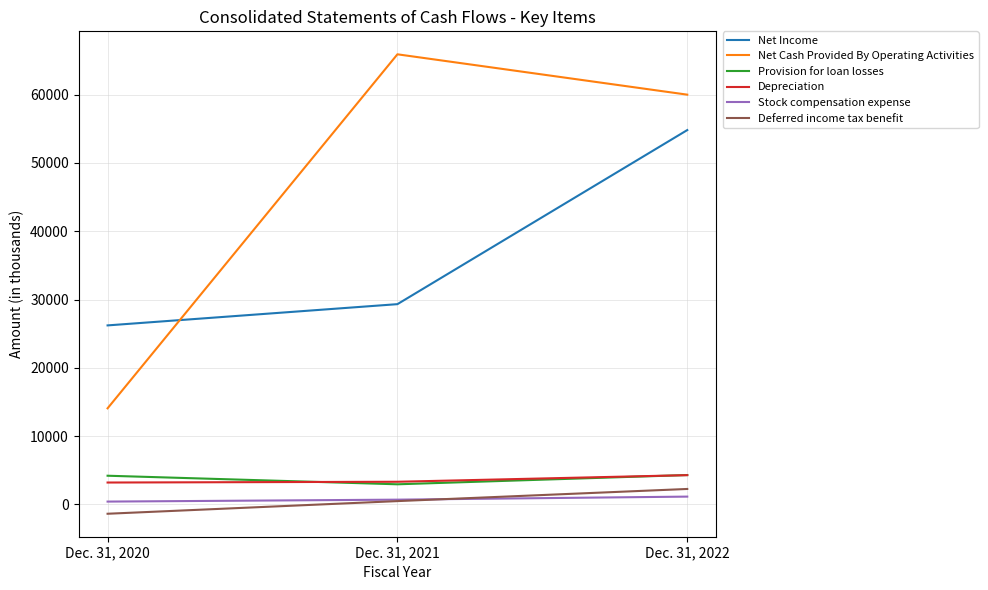

Which label corresponds to the smallest value in the chart?

Dec. 31, 2020